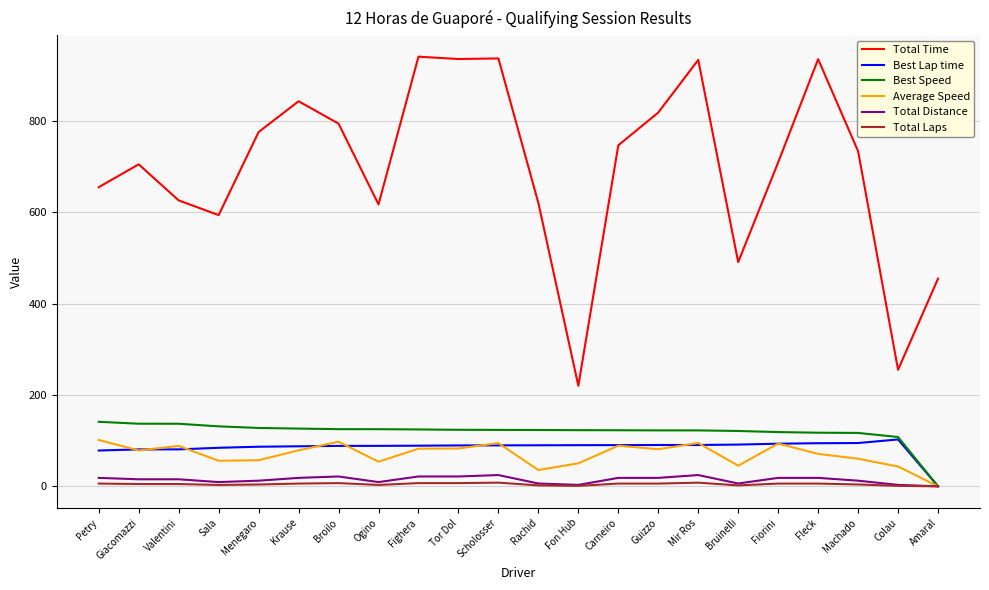

What is the maximum value shown in the chart?

941.3